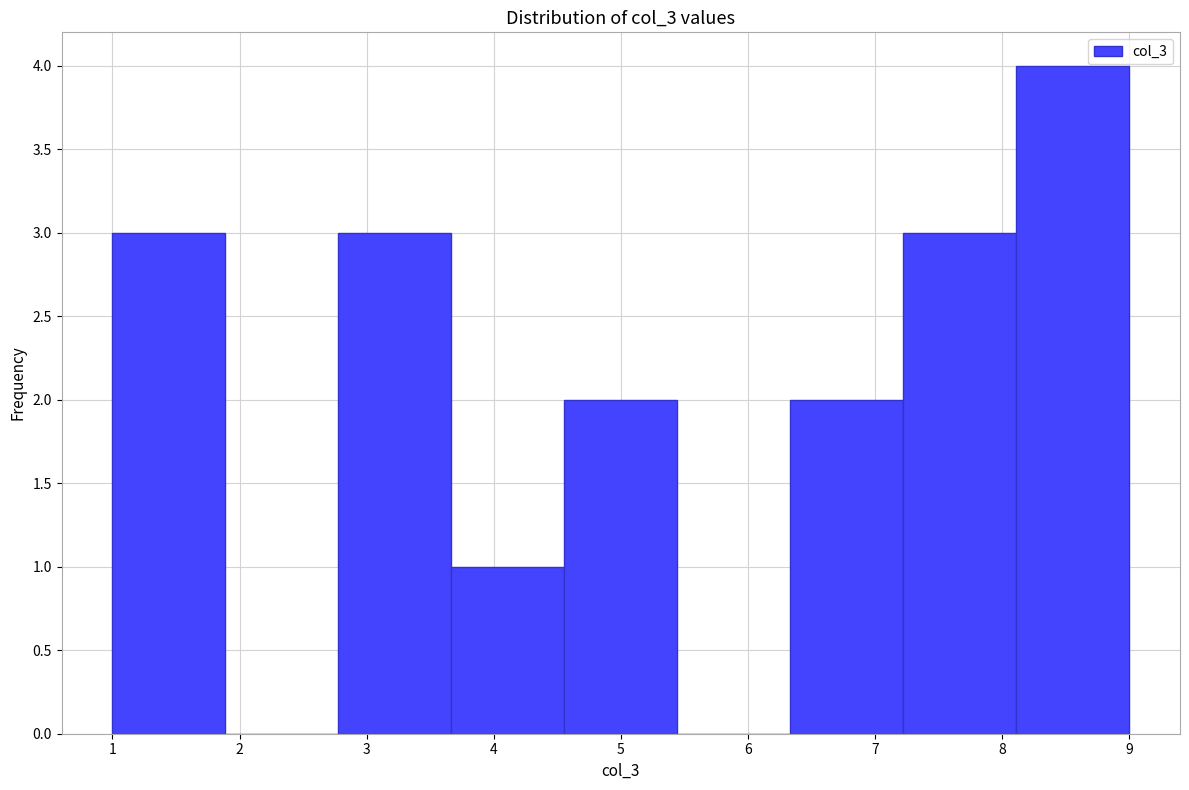

Reading left to right, list every bar in this chart as the range it spans on the x-axis followed by its height. Neither the bar edges nor the heights are printed on the chart, so give them approximately, as read against the axes.

1.0 to 1.9: 3
1.9 to 2.8: 0
2.8 to 3.7: 3
3.7 to 4.6: 1
4.6 to 5.4: 2
5.4 to 6.3: 0
6.3 to 7.2: 2
7.2 to 8.1: 3
8.1 to 9.0: 4